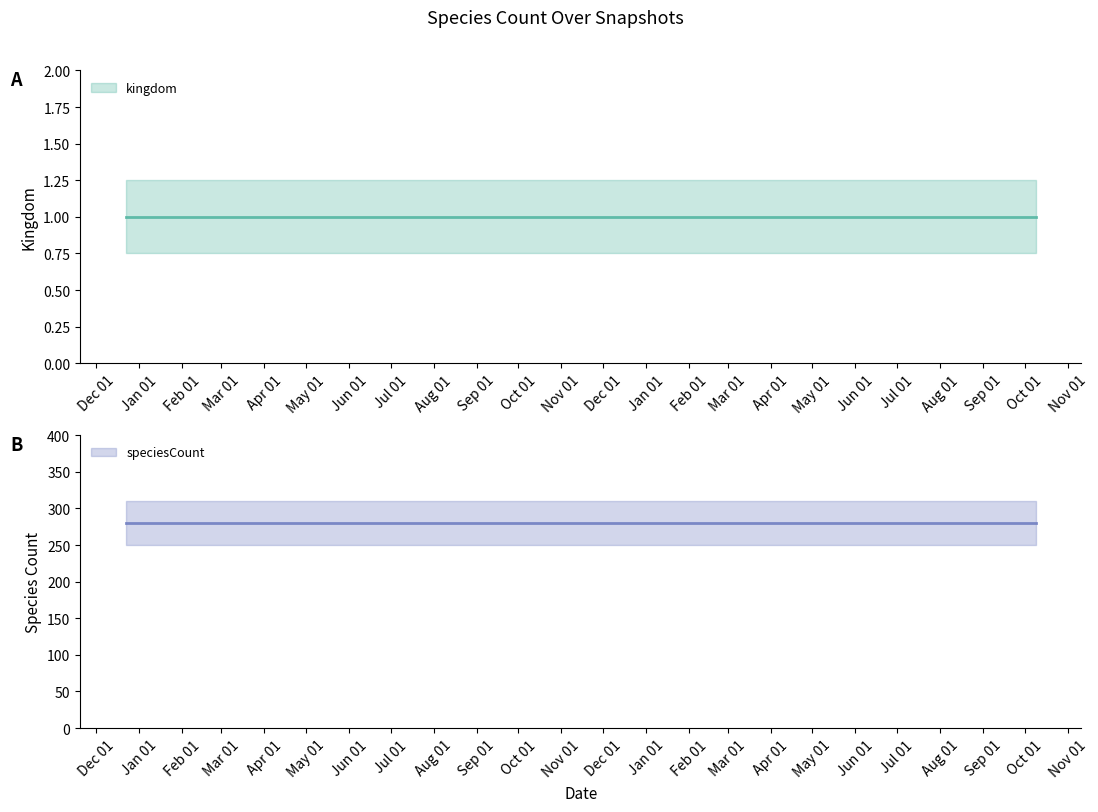

True or false: kingdom and speciesCount intersect in this chart.

False